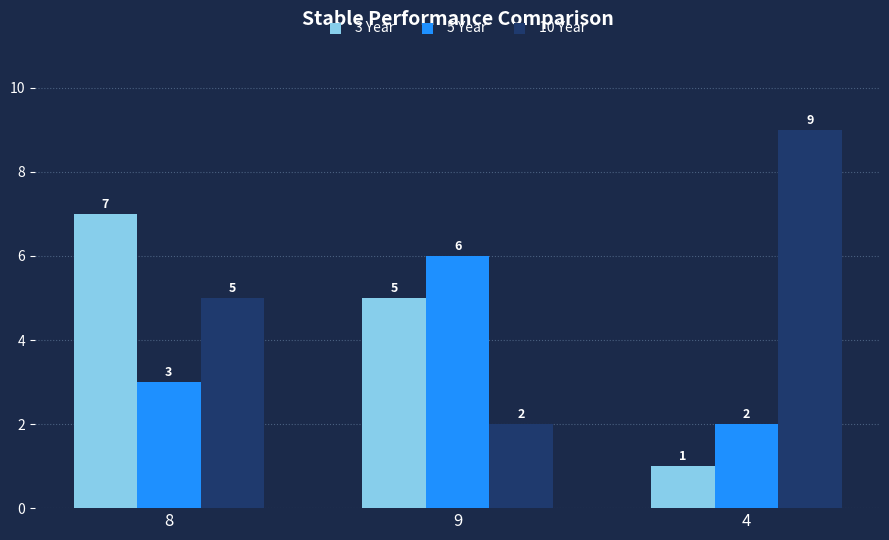

What value does the 10 Year series have at 4?

9